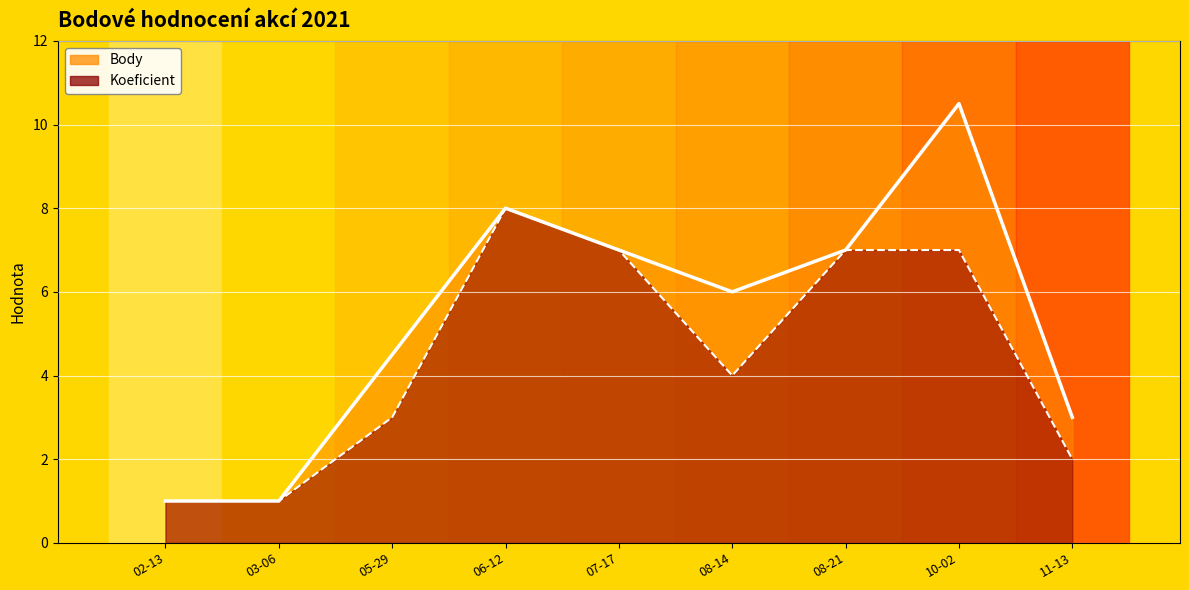

Which series has the largest total across all categories?

Body